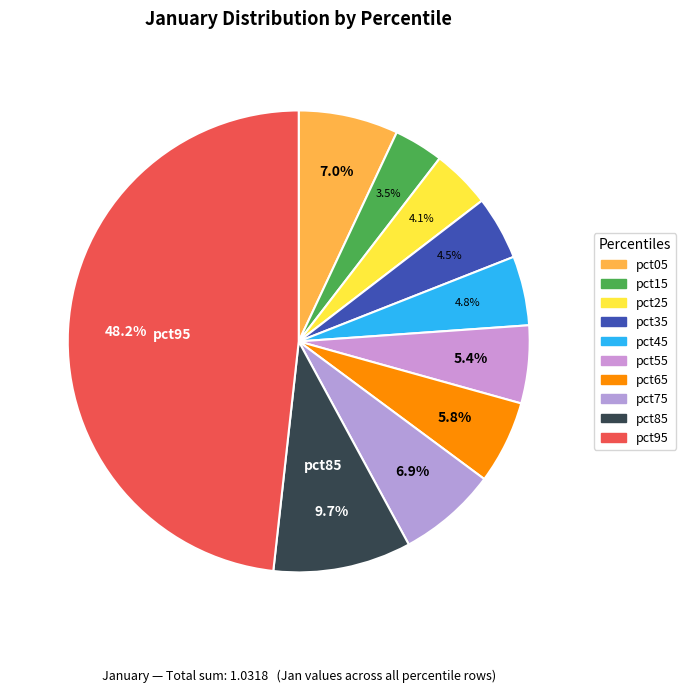

Count the number of slices in the pie.

10